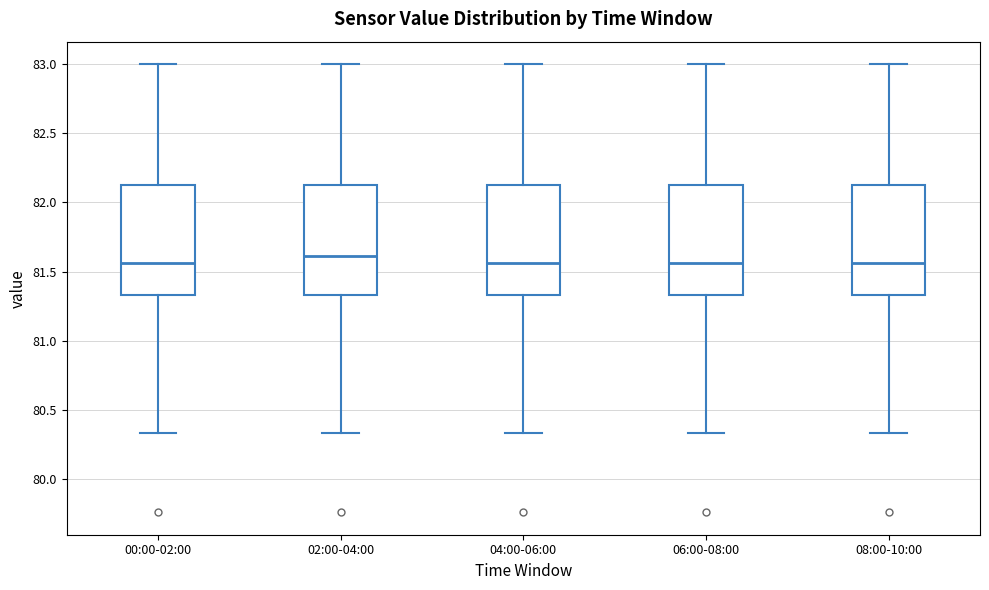

Where does the upper whisker of the box for 00:00-02:00 end on the y-axis? The values are not printed on the chart, so give them approximately, as read against the axis.

83.00